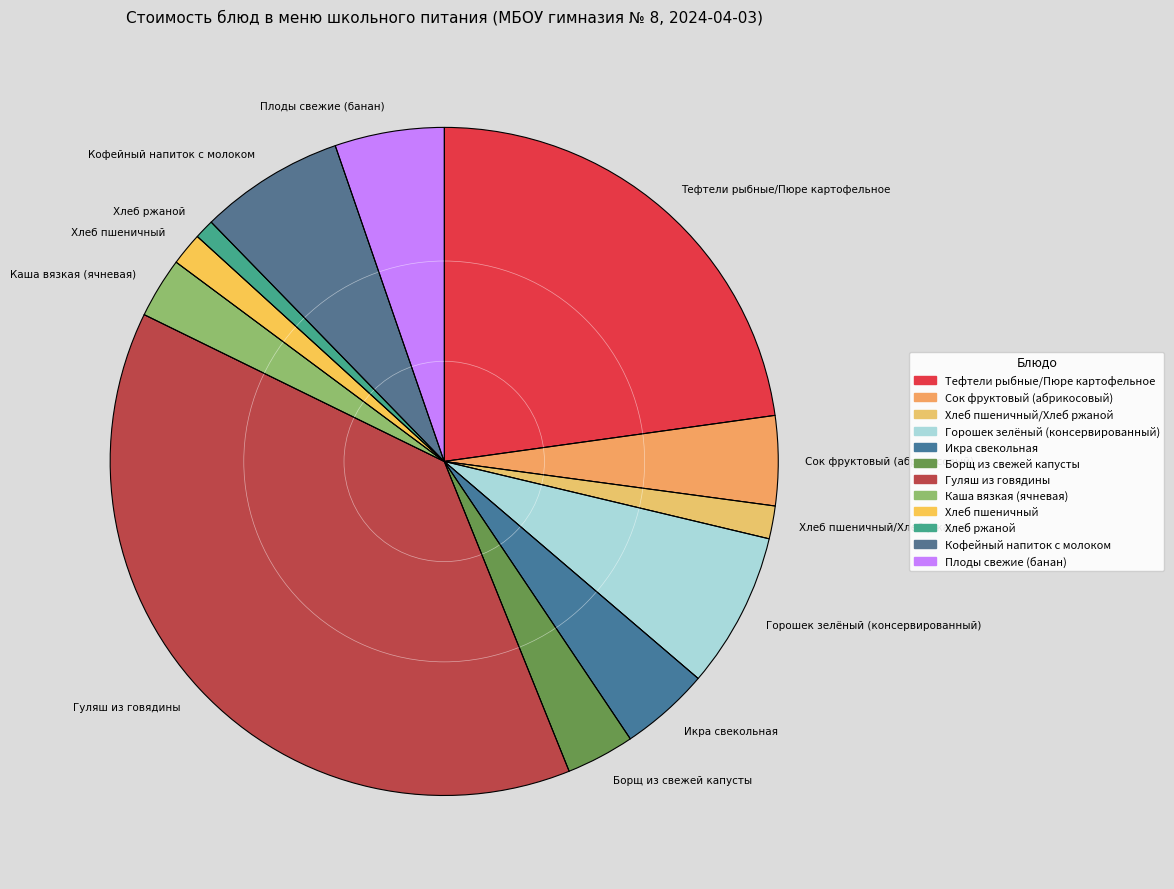

How many segments does this pie chart have?

12